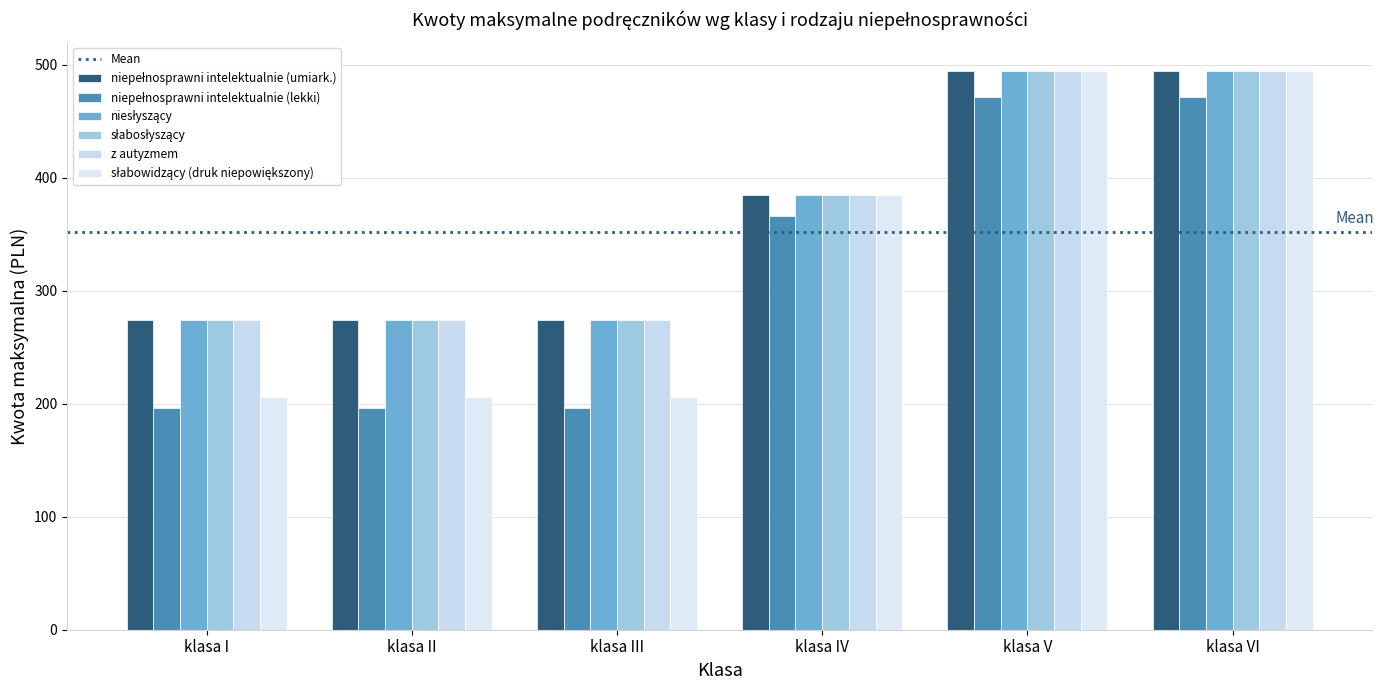

What is the label of the 5th bar from the right?

klasa II